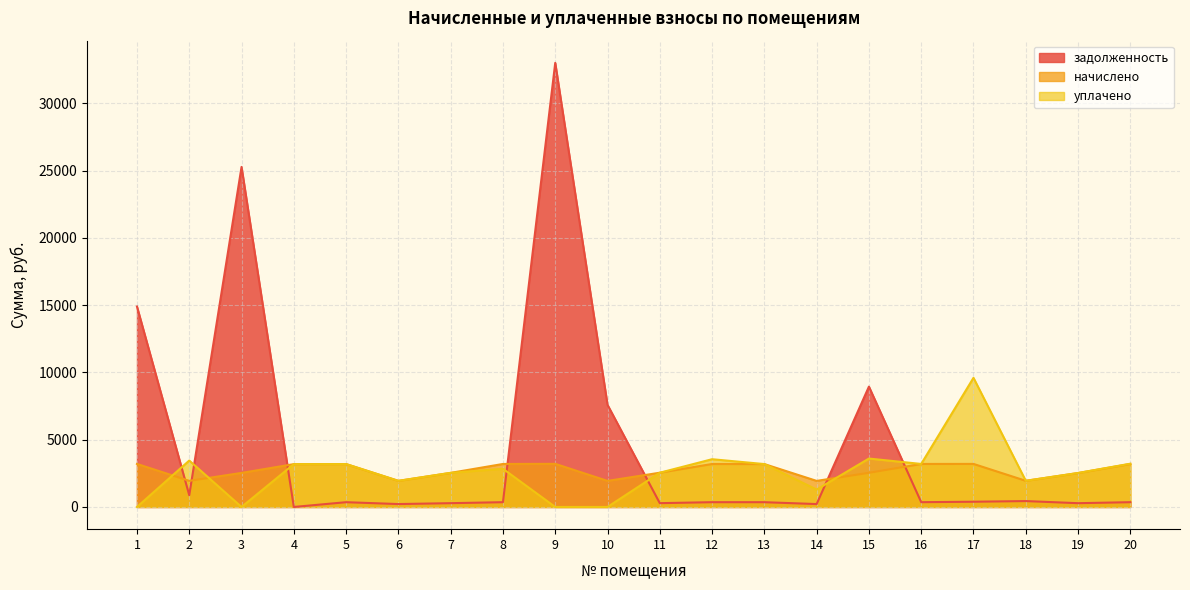

What is the highest value of the начислено series?

3206.4